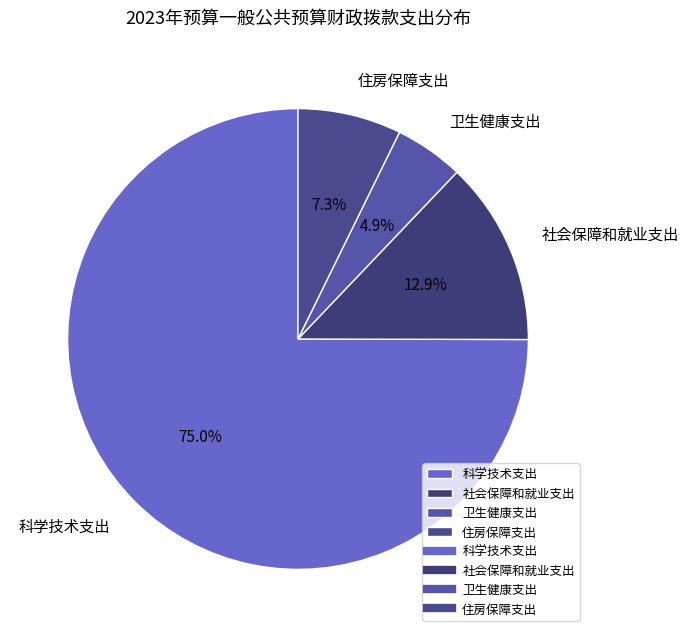

Is it true that 卫生健康支出 is 5% of the pie?

True